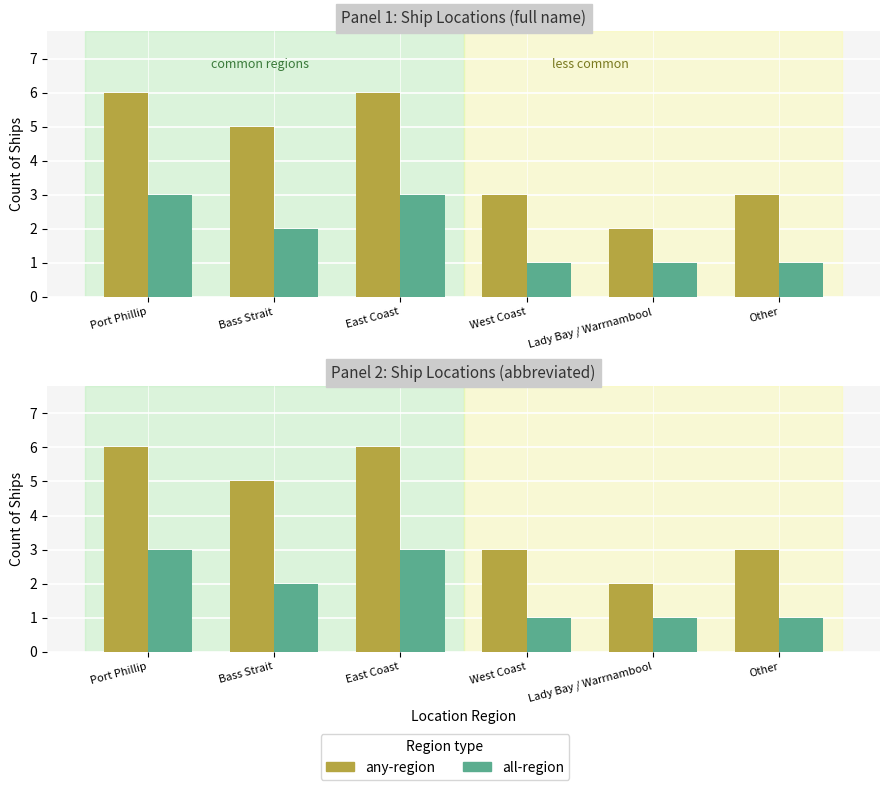

Reading right to left, what are all the values shown in this chart?

any-region: Other=3	Lady Bay / Warrnambool=2	West Coast=3	East Coast=6	Bass Strait=5	Port Phillip=6
all-region: Other=1	Lady Bay / Warrnambool=1	West Coast=1	East Coast=3	Bass Strait=2	Port Phillip=3